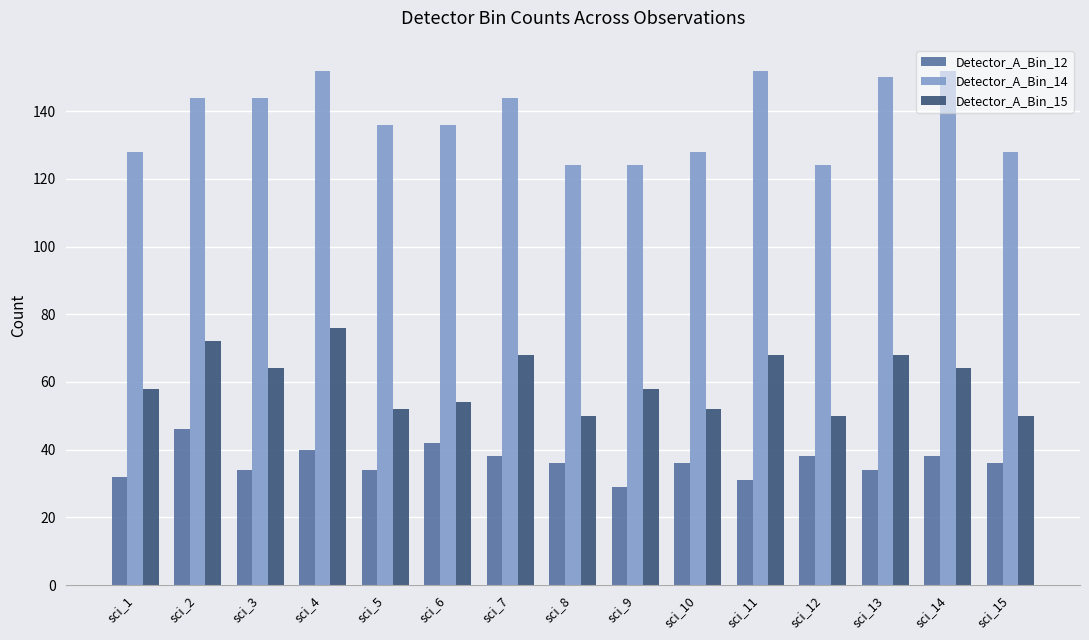

What is the value of the Detector_A_Bin_14 bar at the 12th from the left?

124